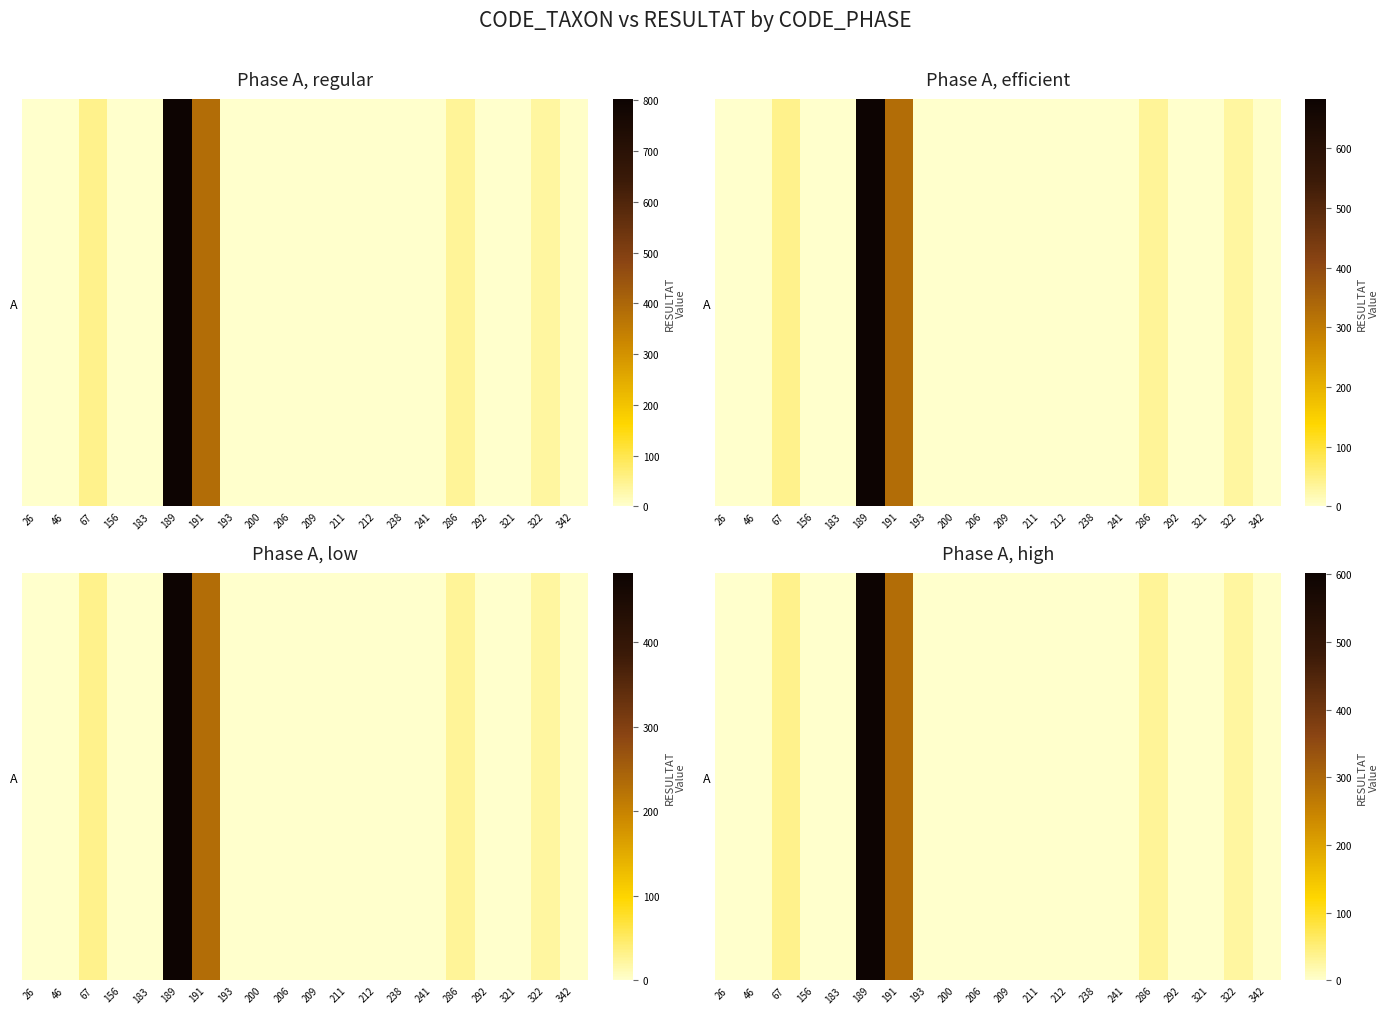

The chart shows a value of 32.2 at 286. True or false?

True